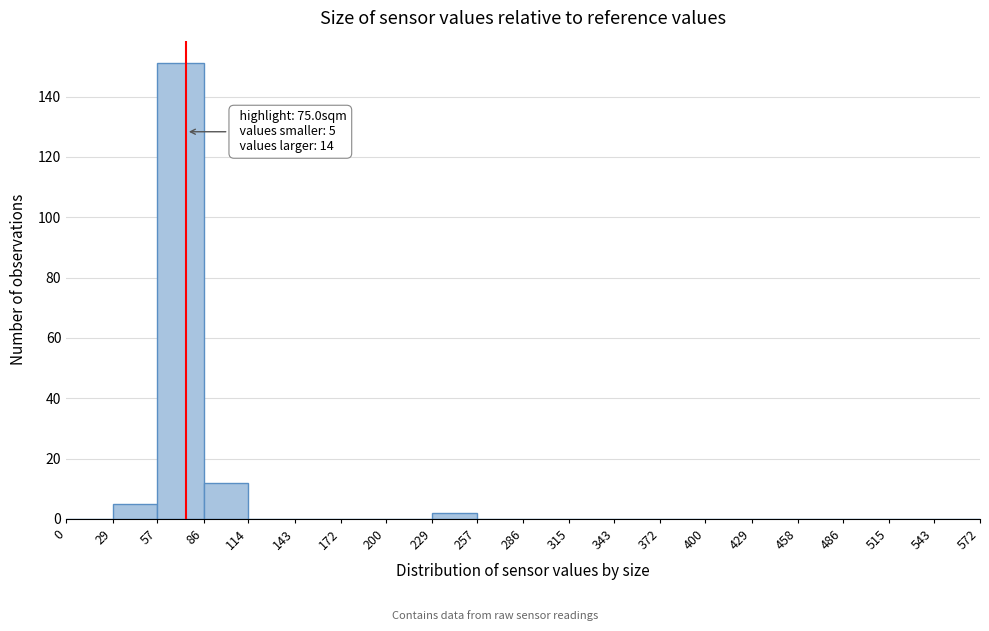

Over which range of the x-axis is the bar tallest?

57 to 86